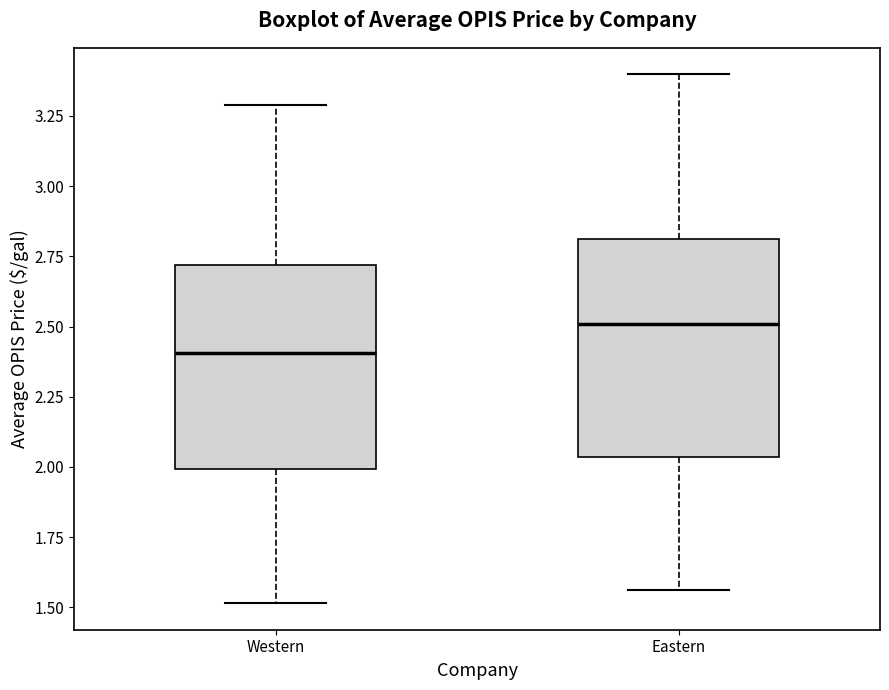

Reading left to right, read every box against the y-axis: the position of its median line, the range the box covers, and the ends of its whiskers. The values are not printed on the chart, so give them approximately, as read against the axis.

Western: median 2.40, box 2.00 to 2.70, whiskers 1.50 to 3.30
Eastern: median 2.50, box 2.05 to 2.80, whiskers 1.55 to 3.40